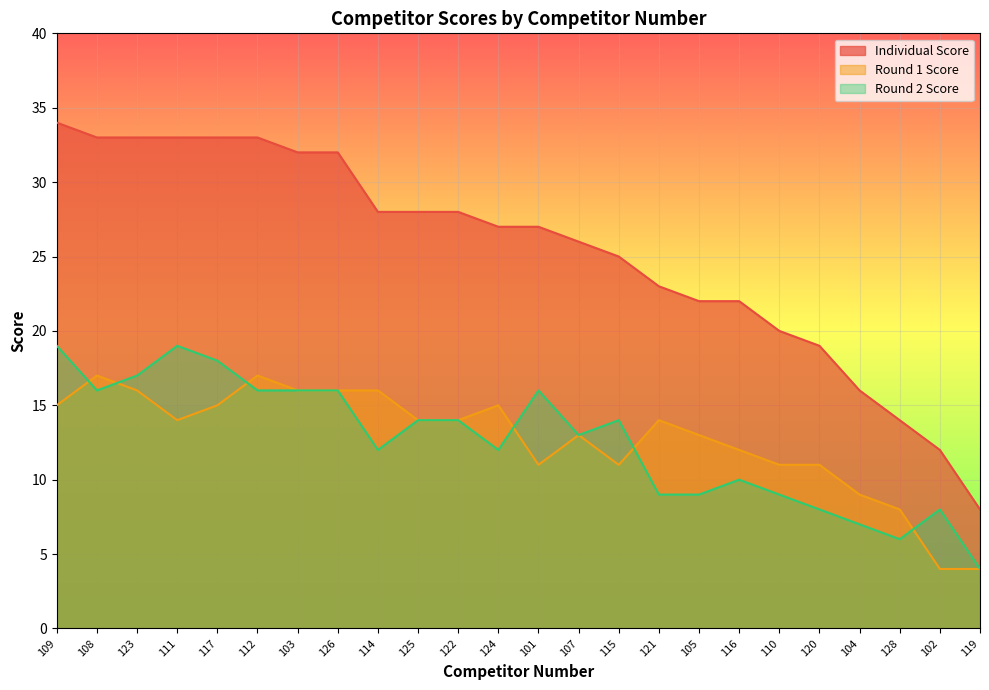

Where is Round 1 Score nearest to the value 10?

101